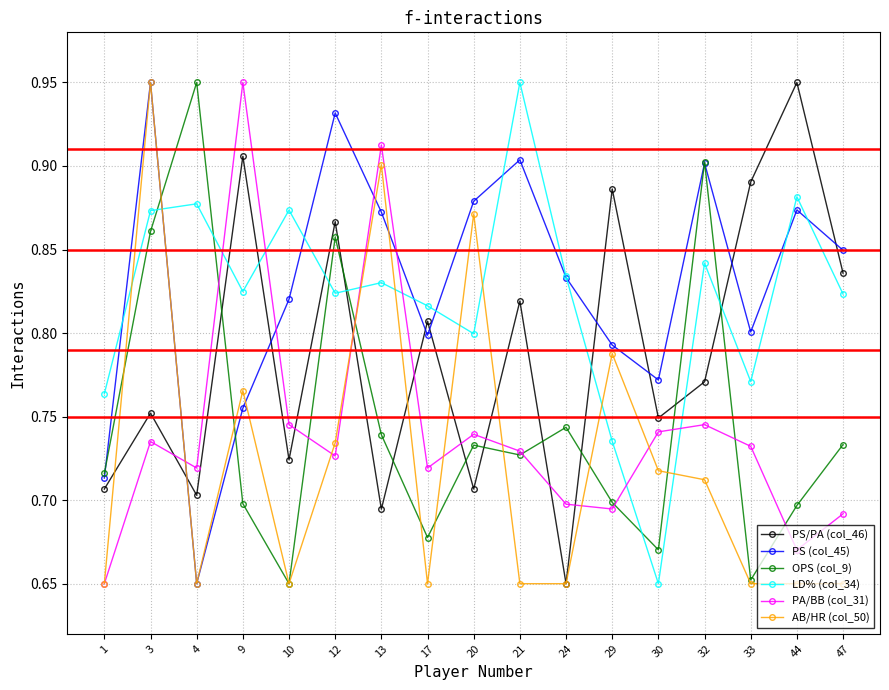

Between which two adjacent categories do PS/PA (col_46) and OPS (col_9) first intersect?

4 and 9